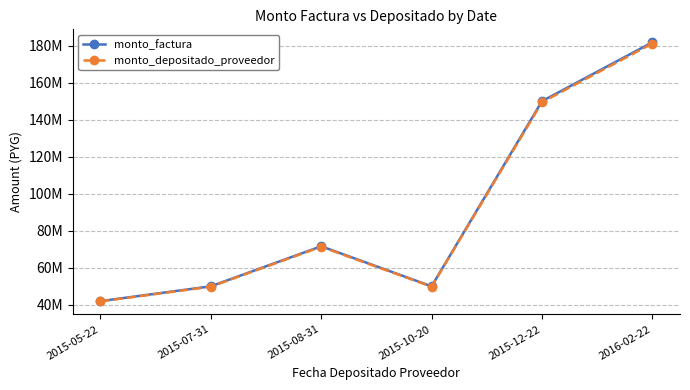

List the labels in order of monto_depositado_proveedor value, smallest first.

2015-05-22, 2015-07-31, 2015-10-20, 2015-08-31, 2015-12-22, 2016-02-22